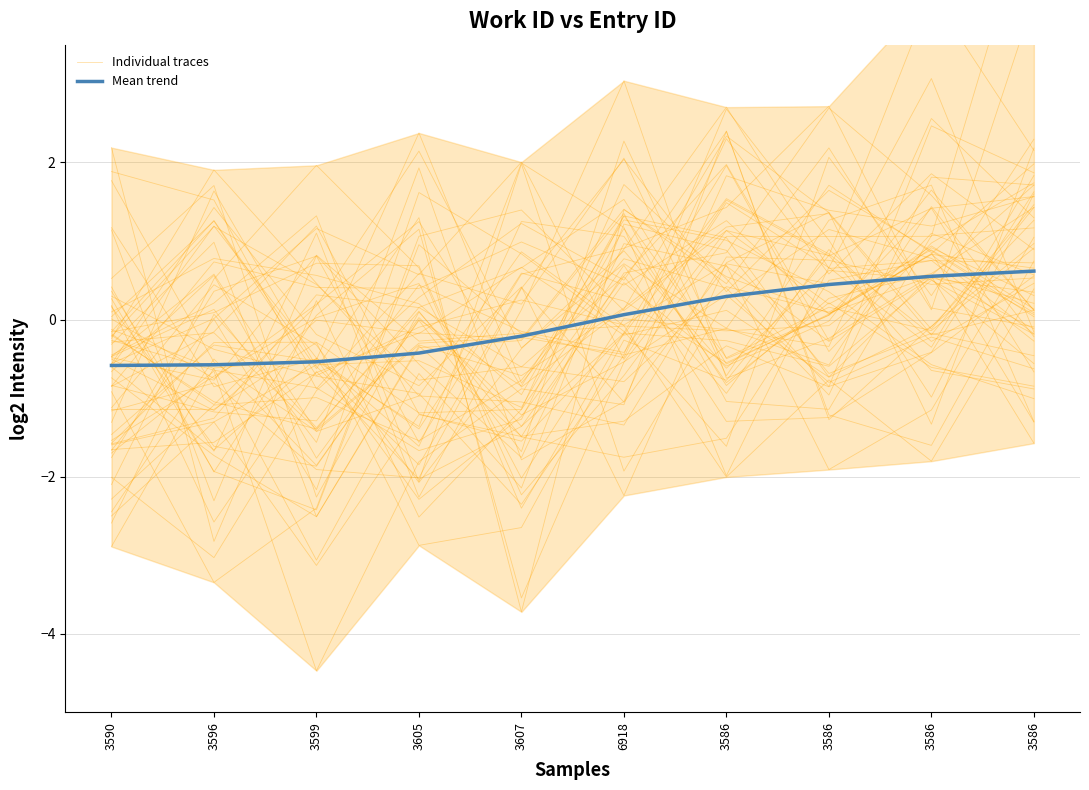

List the series in order of their overall mean, highest first.

Individual traces, Mean trend